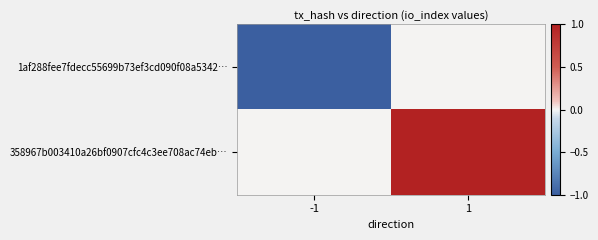

Which series has the largest total across all categories?

358967b003410a26bf0907cfc4c3ee708ac74eb…